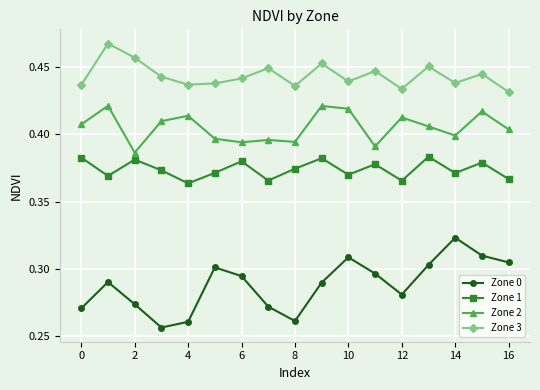

Which series has the widest spread of values?

Zone 0